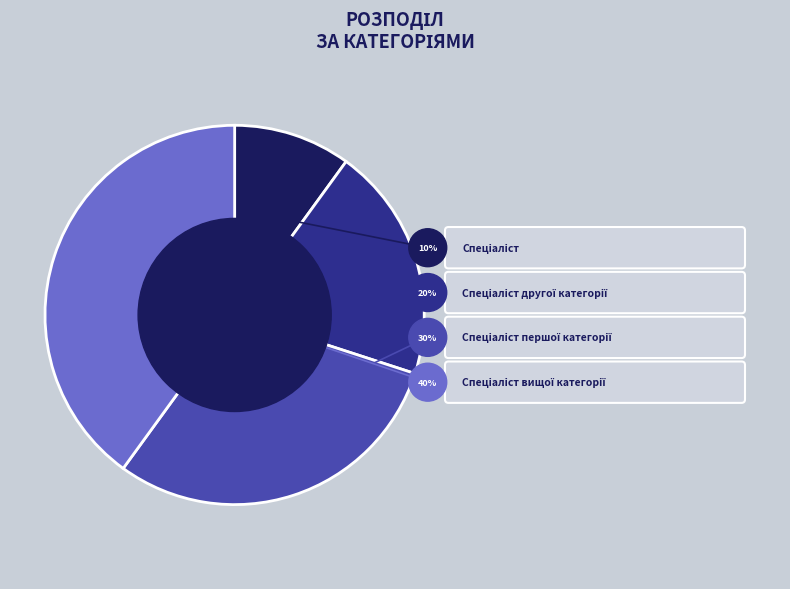

The Спеціаліст першої категорії slice represents 30% of the pie. True or false?

True